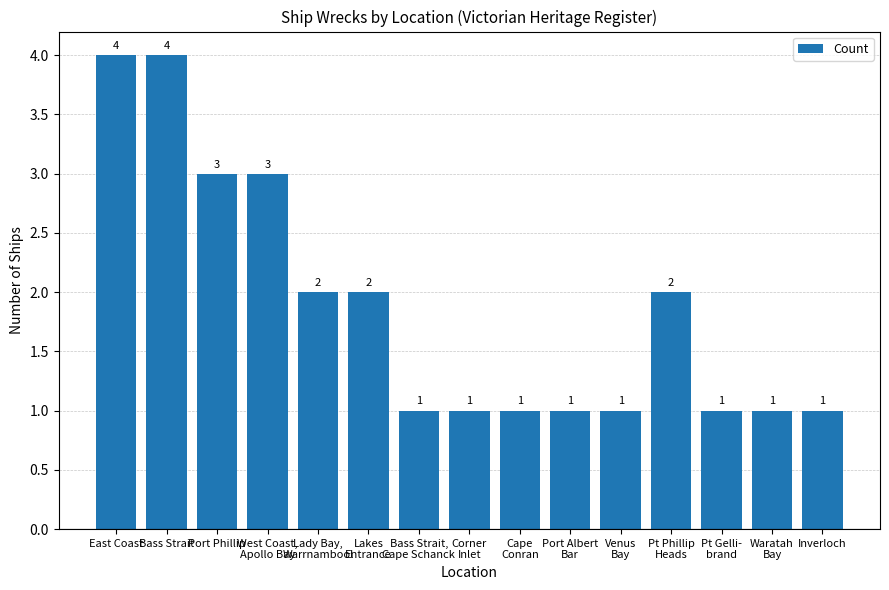

What is the difference between the maximum and minimum values?

3